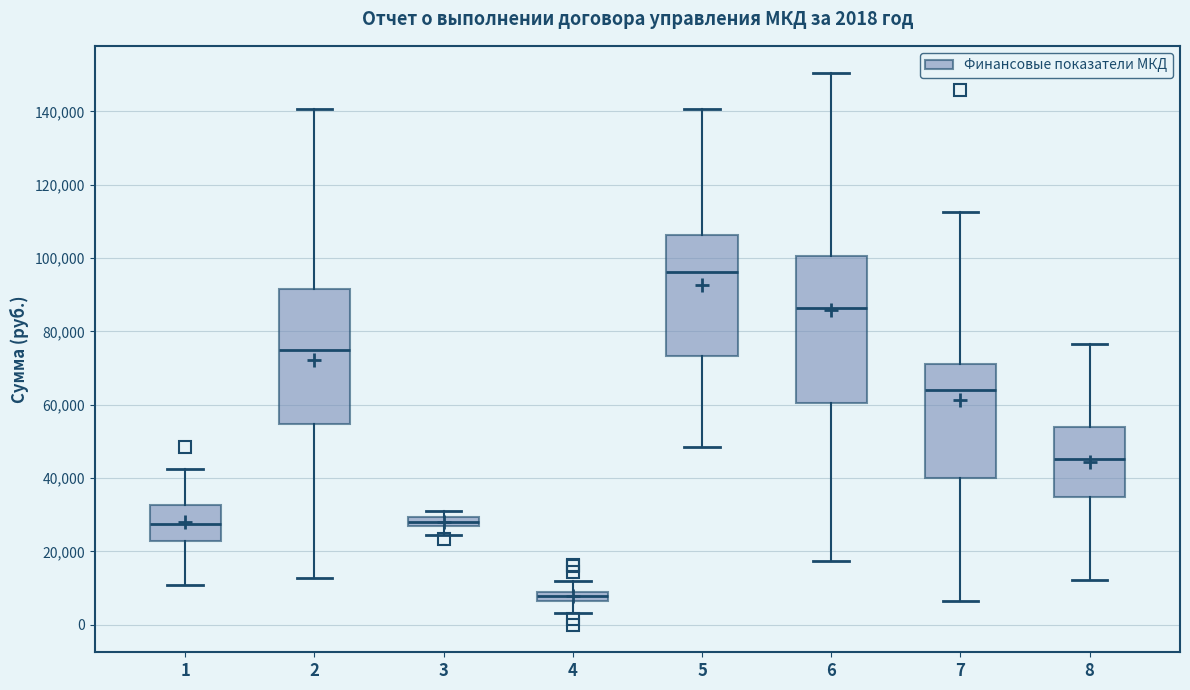

Which box is the tallest, from its lower edge to its upper edge?

6